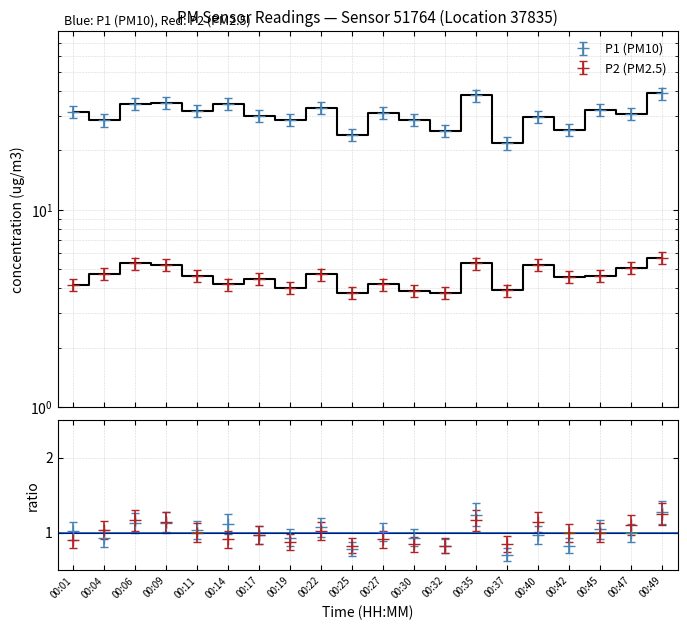

Which series has the largest total across all categories?

P1